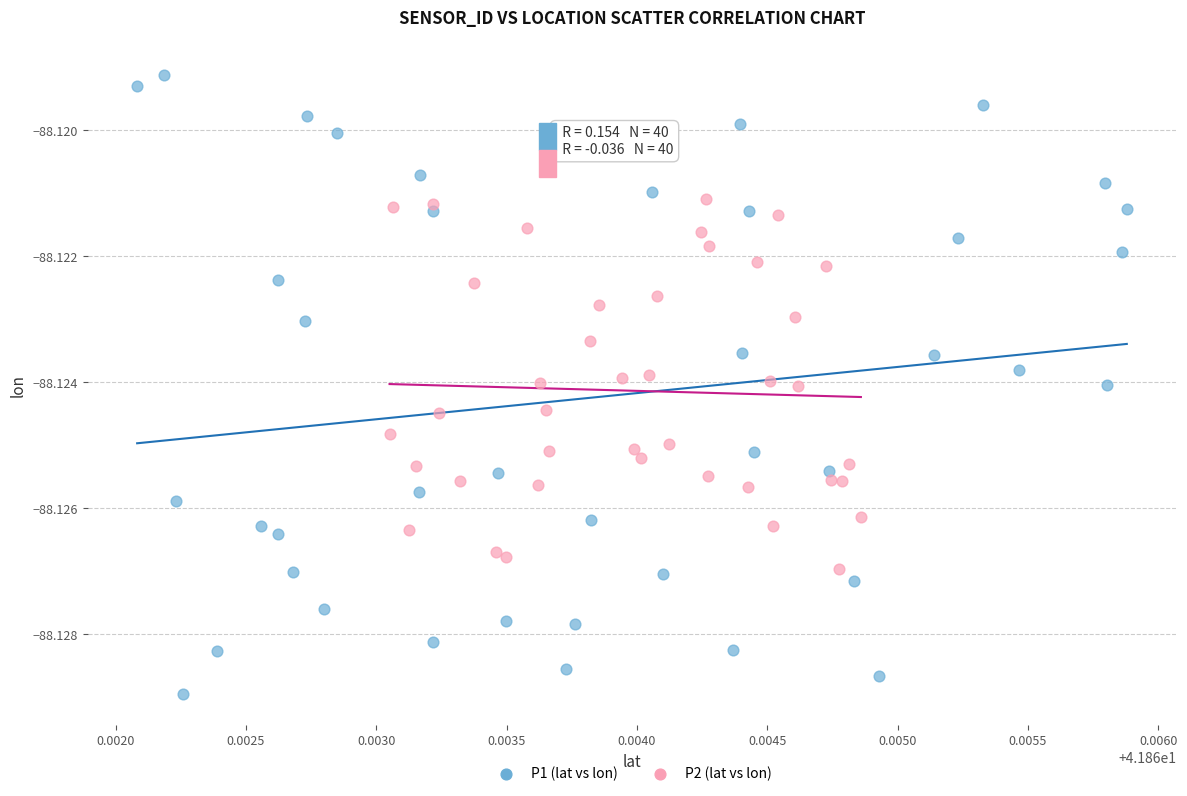

Which series contains the highest Y value?

P1 (lat vs lon)